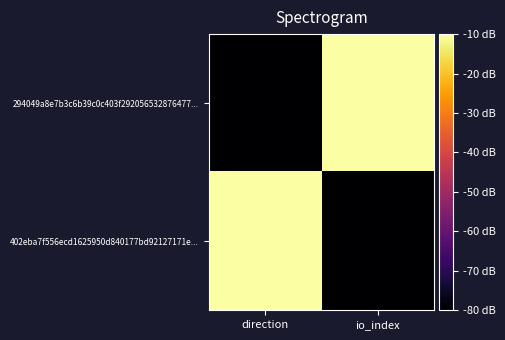

Reading left to right, extract all data points from this chart.

294049a8e7b3c6b39c0c403f292056532876477...: direction=-80	io_index=-10
402eba7f556ecd1625950d840177bd92127171e...: direction=-10	io_index=-80